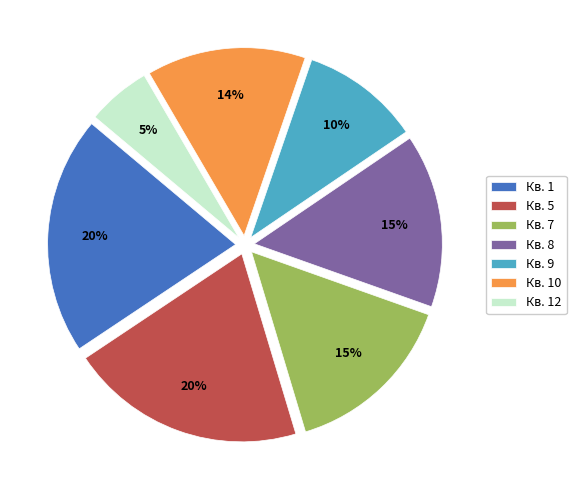

Is there a majority slice in this chart?

No